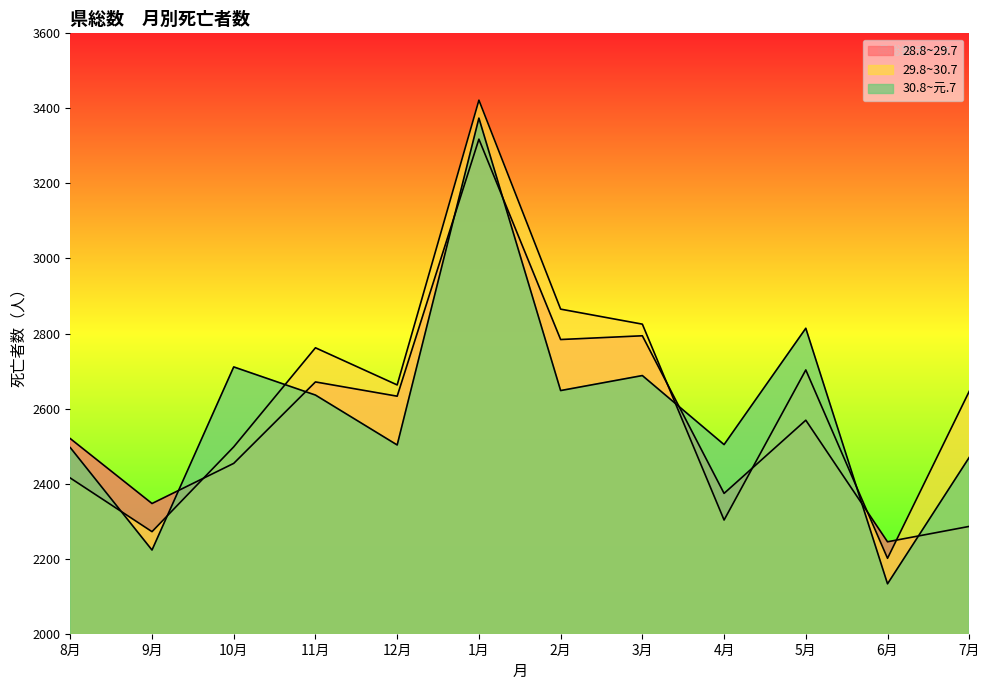

Which series has the largest total across all categories?

29.8~30.7